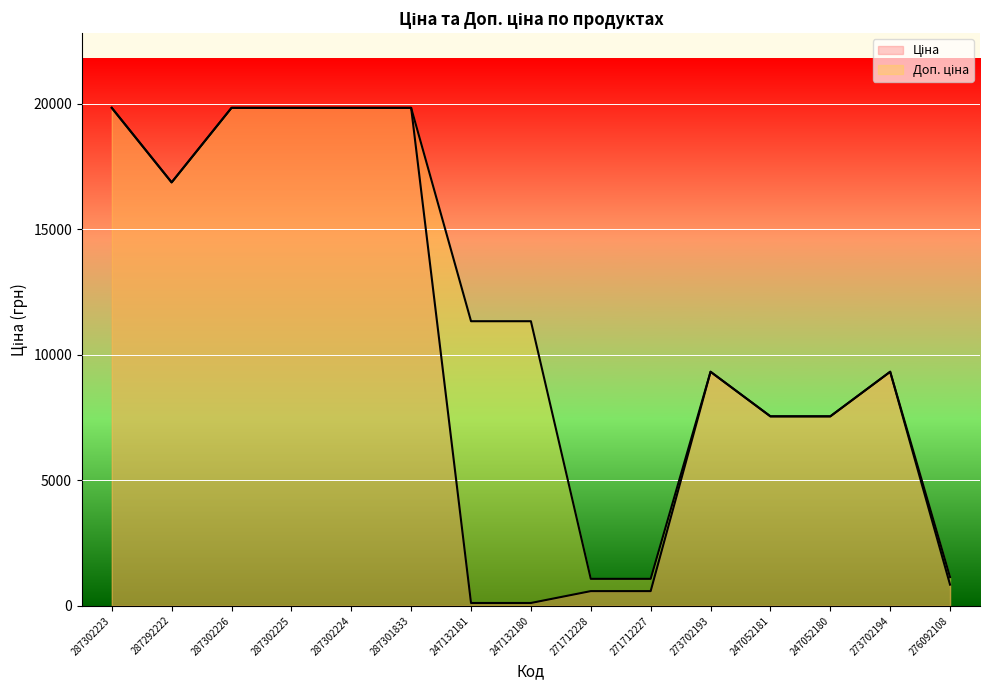

In Ціна, how many points are lower than both neighbors (excluding endpoints)?

1